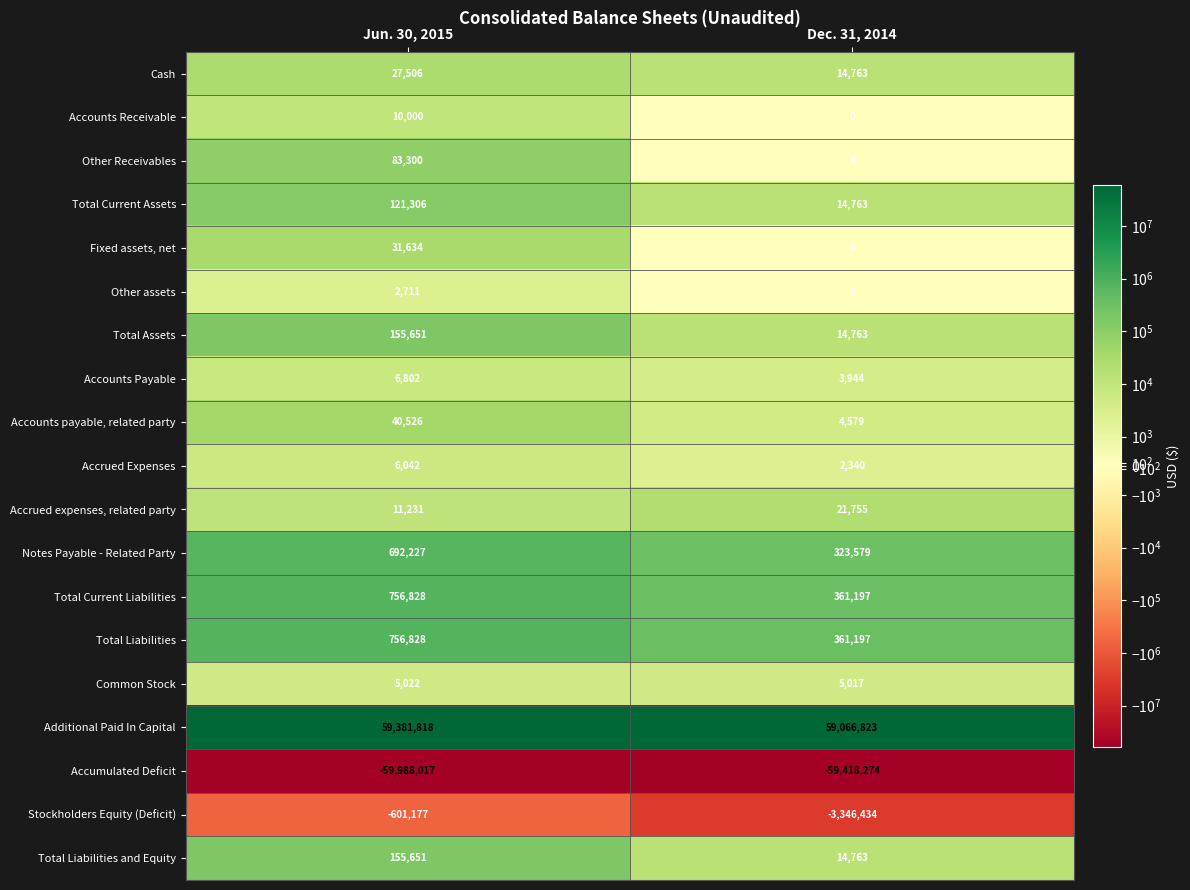

At which label is Total Liabilities closest to 559012?

Dec. 31, 2014